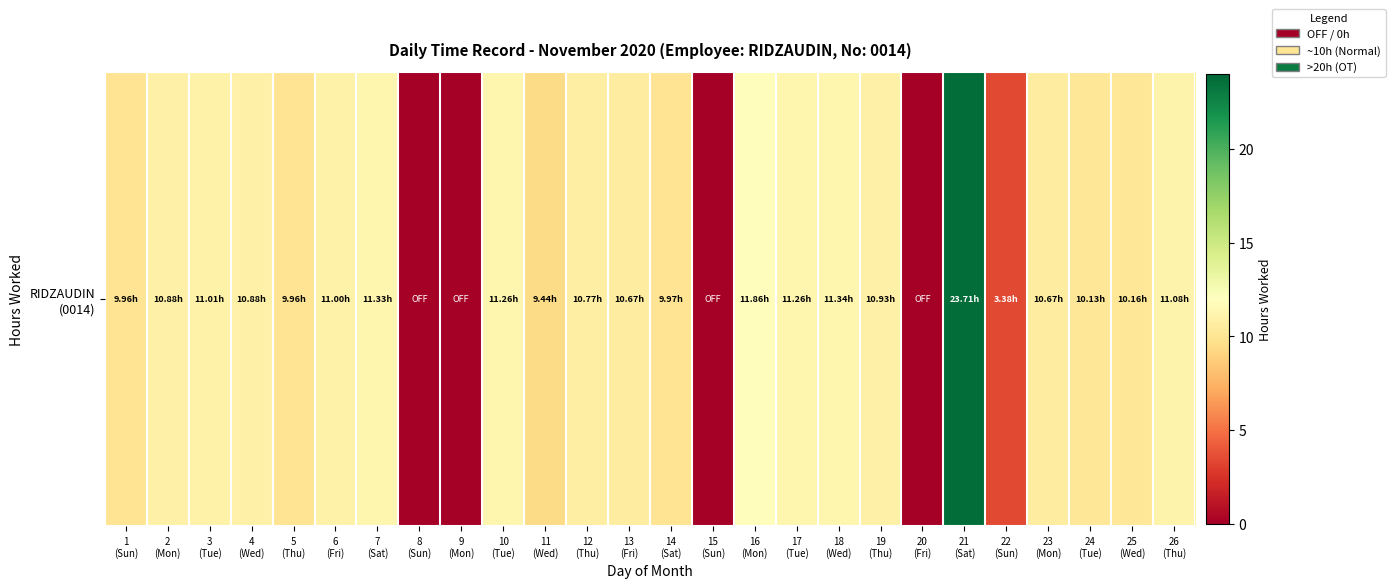

What is the approximate value at 16
(Mon)?

11.9